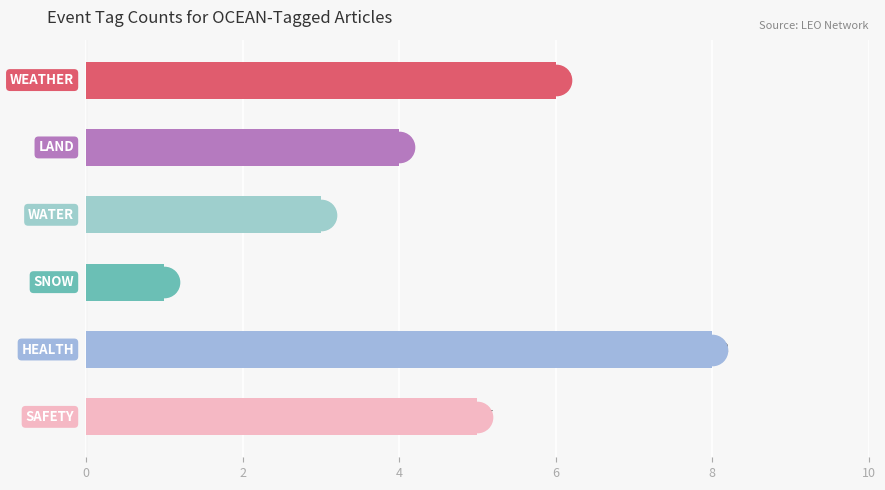

What is the greatest value displayed?

8